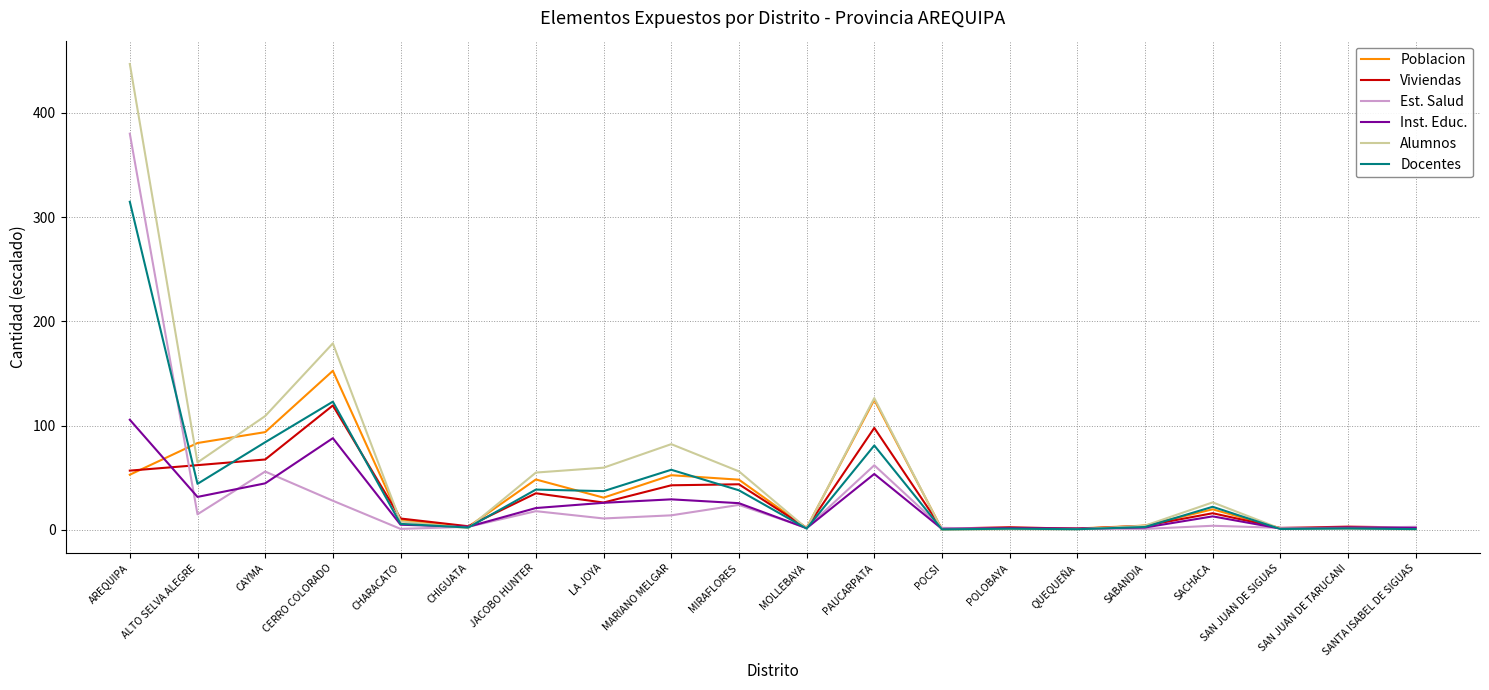

What is the total value across all series at LA JOYA?

191.1